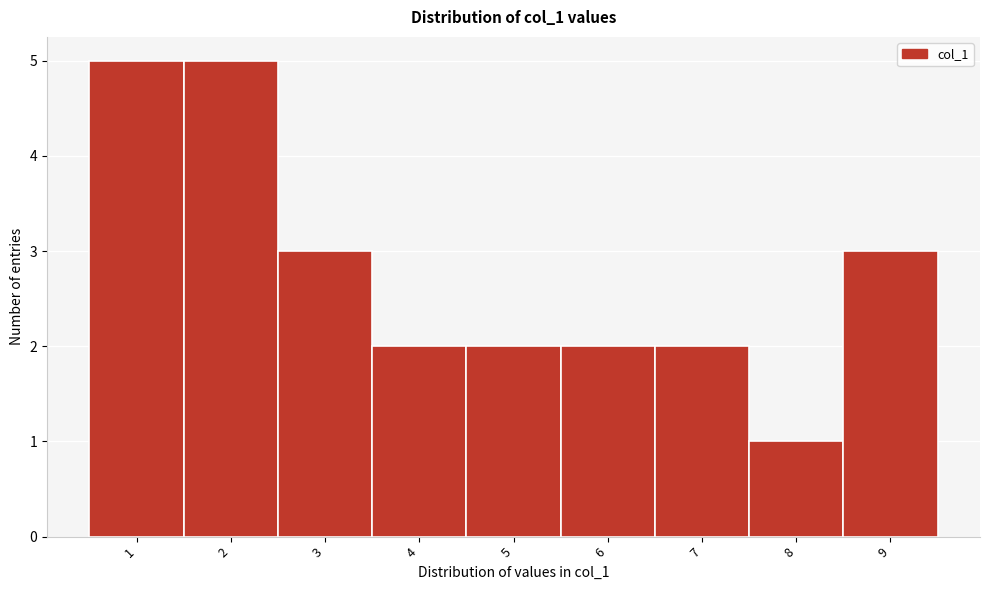

Reading left to right, extract all data points from this chart.

1=5	2=5	3=3	4=2	5=2	6=2	7=2	8=1	9=3